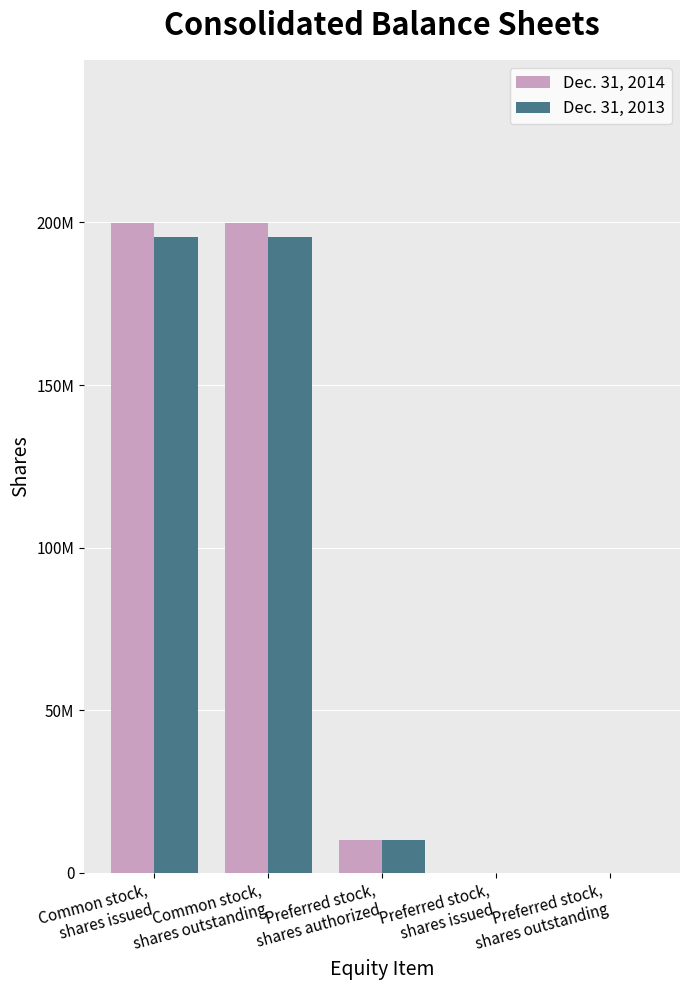

What are all the series names shown in the legend?

Dec. 31, 2014, Dec. 31, 2013